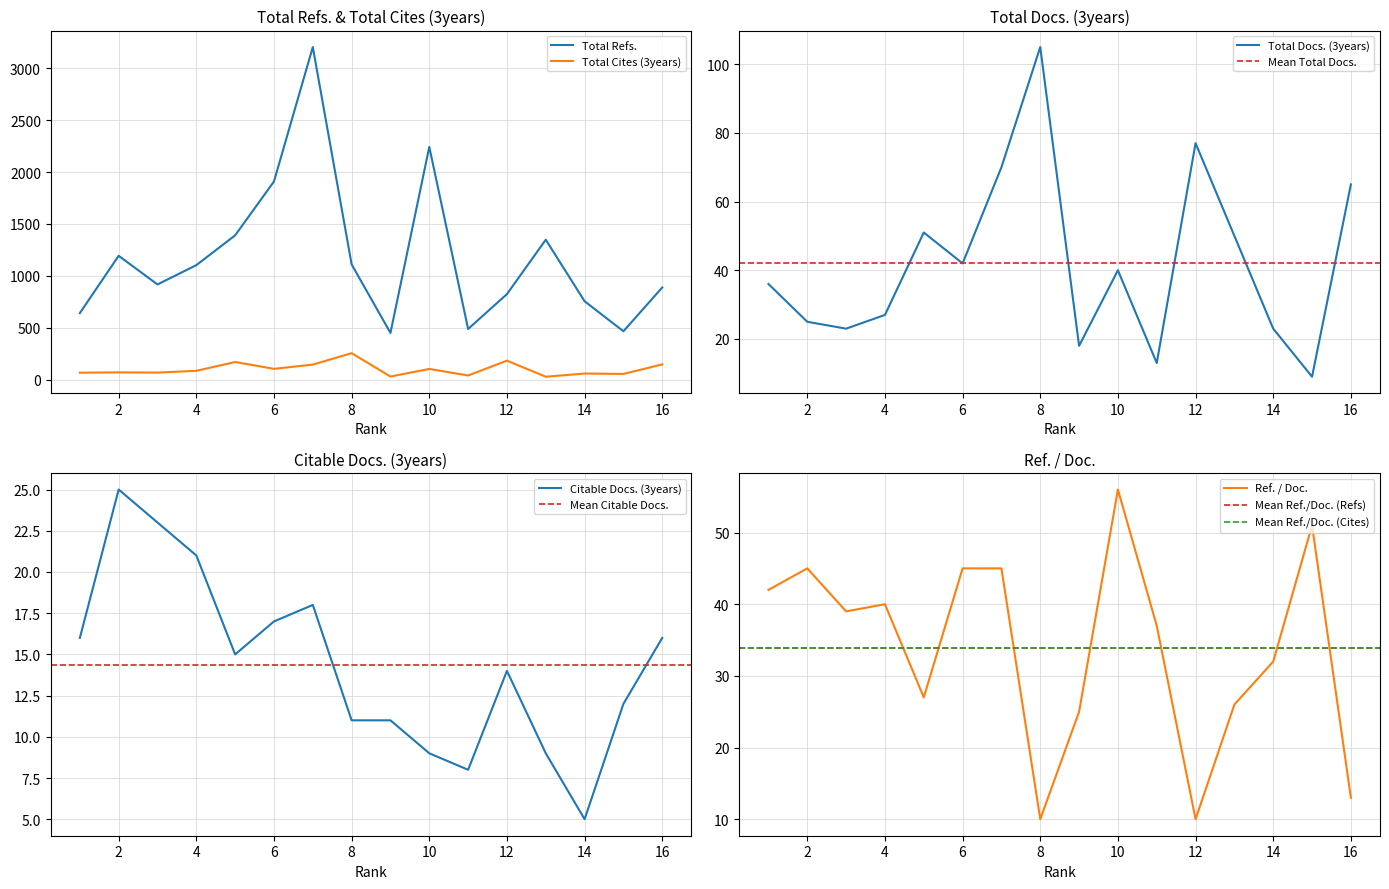

Is it true that Total Cites (3years) equals 70 at 2?

True